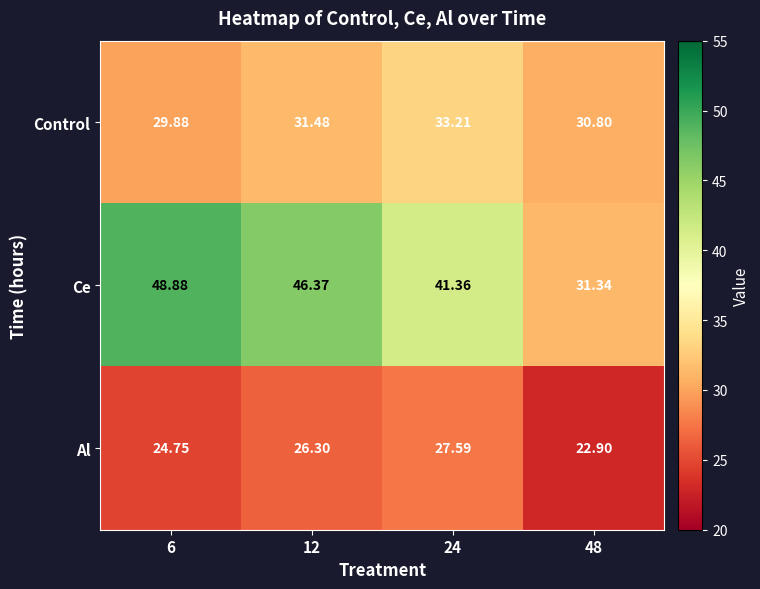

Which series has the largest range (max minus min)?

Ce